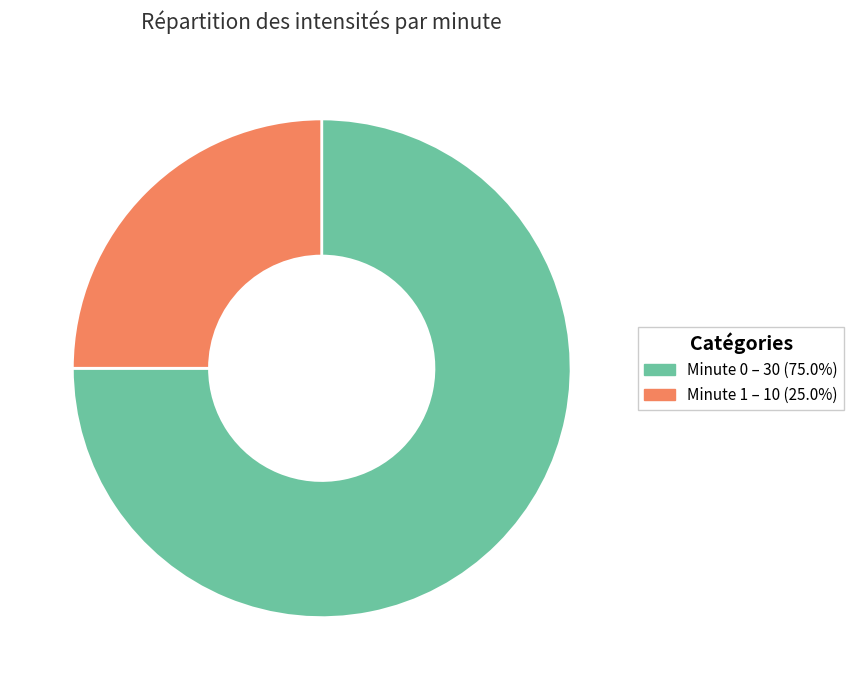

Count the number of slices in the pie.

2